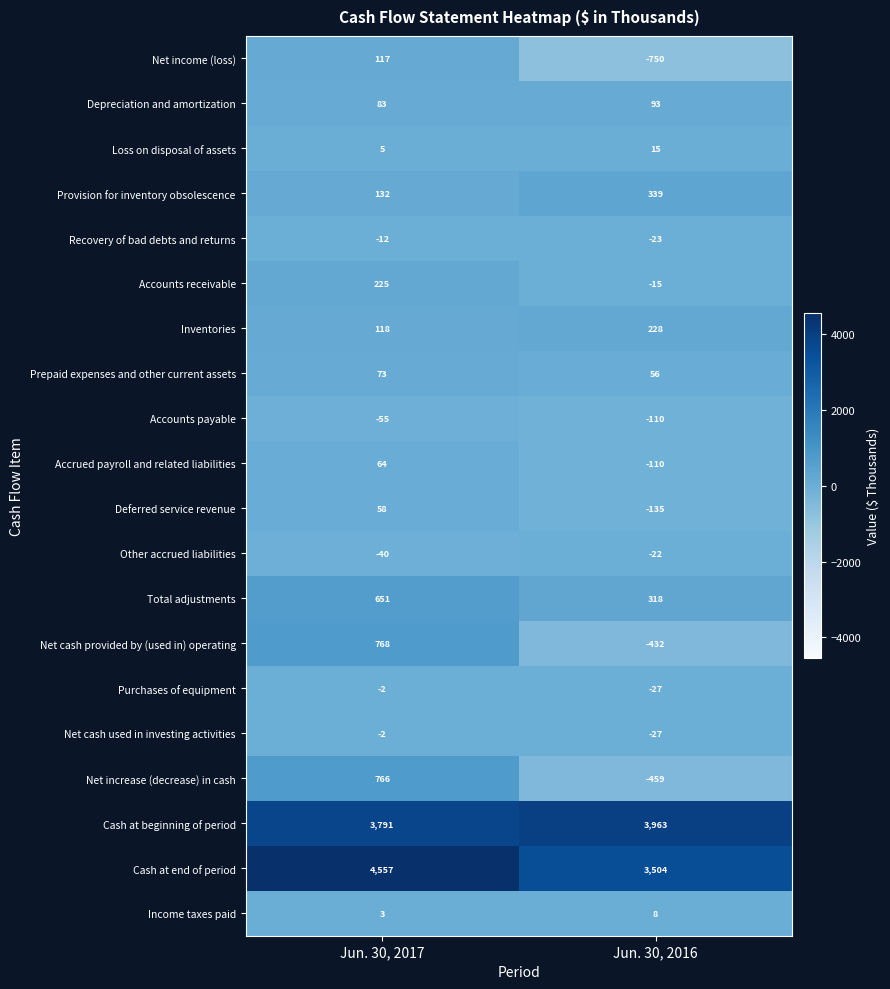

What is the minimum value for Net cash used in investing activities?

-27